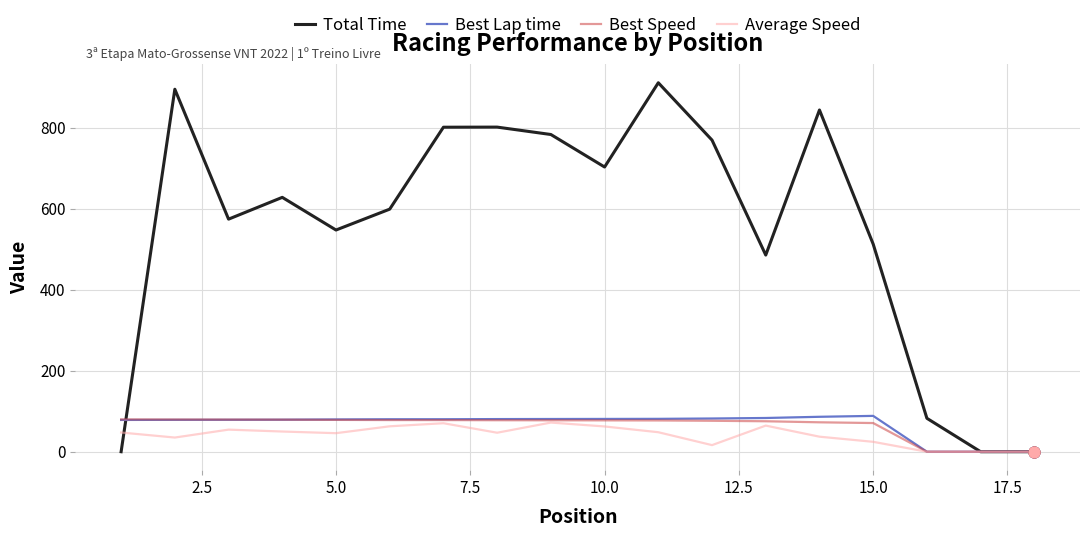

At how many categories does at least one series exceed 298?

14